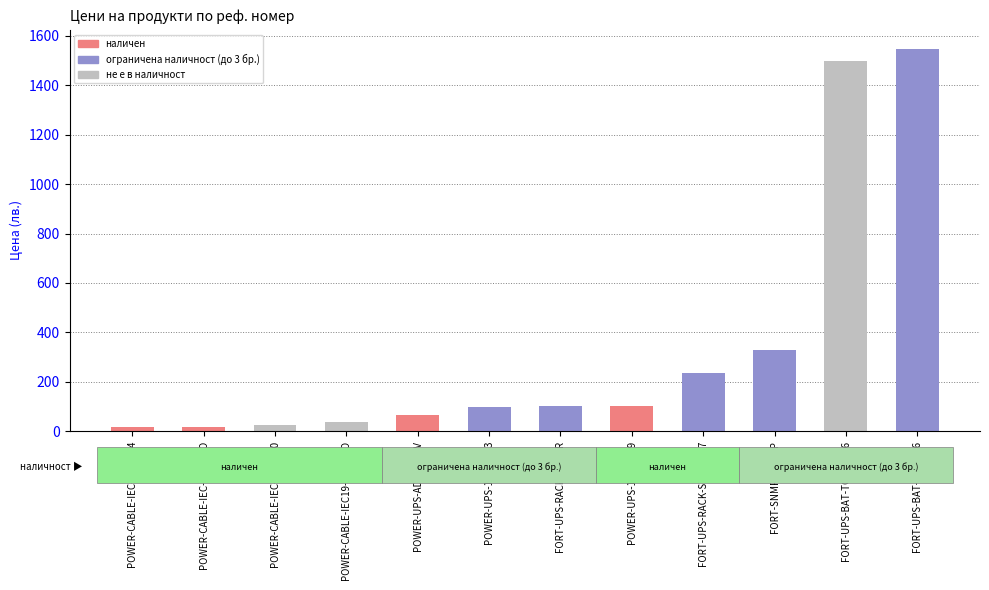

Is it true that the value at POWER-UPS-10132003 is 96.9?

True